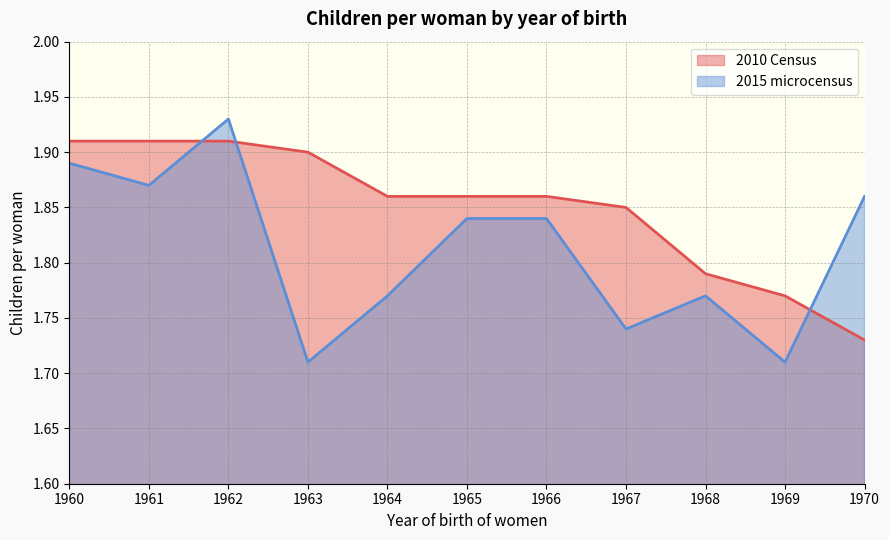

Reading left to right, what are all the values shown in this chart?

2010 Census: 1.9	1.9	1.9	1.9	1.9	1.9	1.9	1.9	1.8	1.8	1.7
2015 microcensus: 1.9	1.9	1.9	1.7	1.8	1.8	1.8	1.7	1.8	1.7	1.9